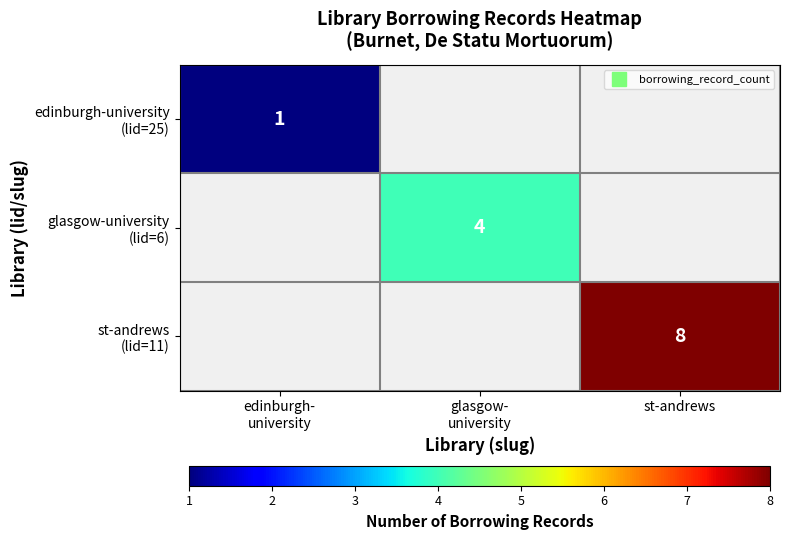

Rank the series by their maximum value, from highest to lowest.

st-andrews (lid=11), glasgow-university (lid=6), edinburgh-university (lid=25)